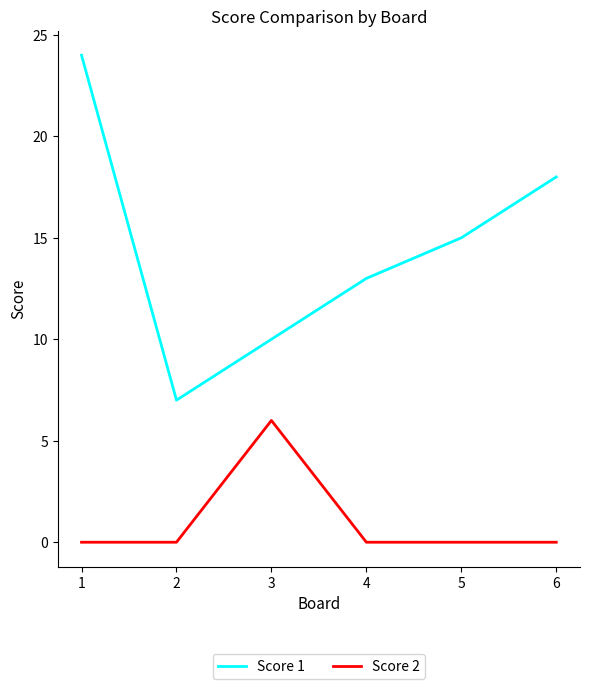

True or false: Score 2 and Score 1 intersect in this chart.

False